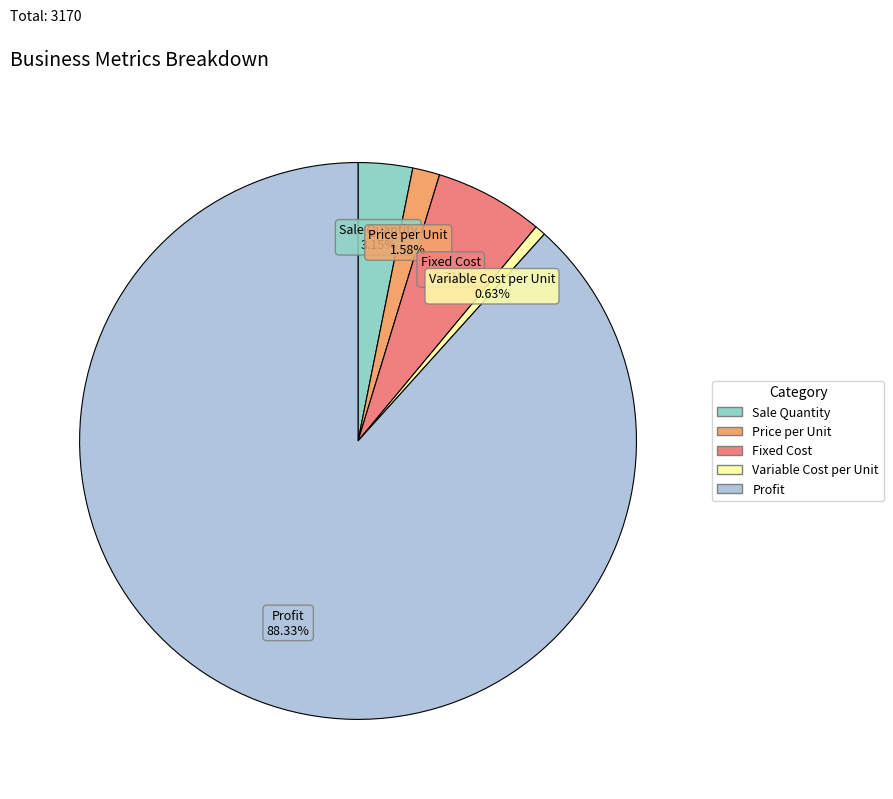

To the nearest percent, what percentage of the pie is Fixed Cost?

6%